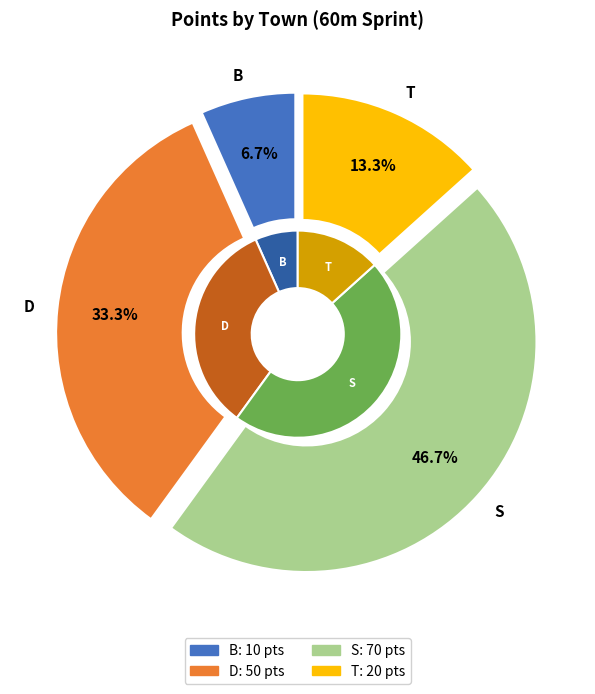

Which has a higher value, S or T?

S